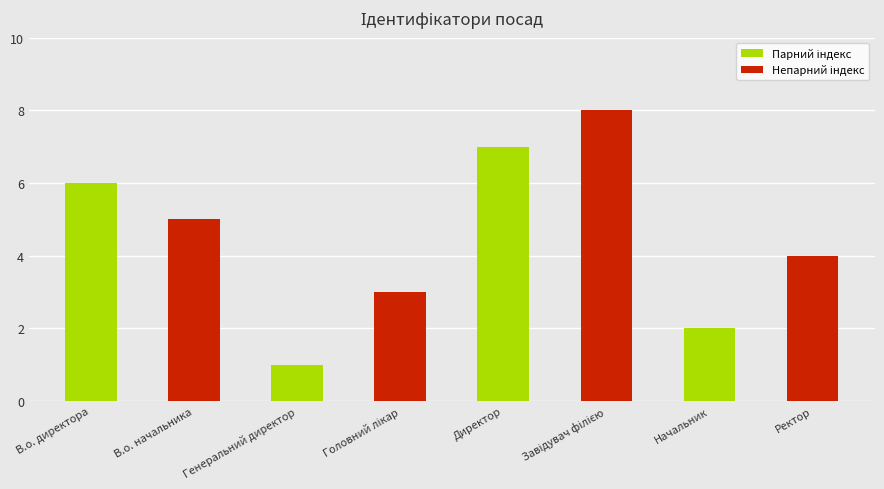

What is the smallest value displayed?

1